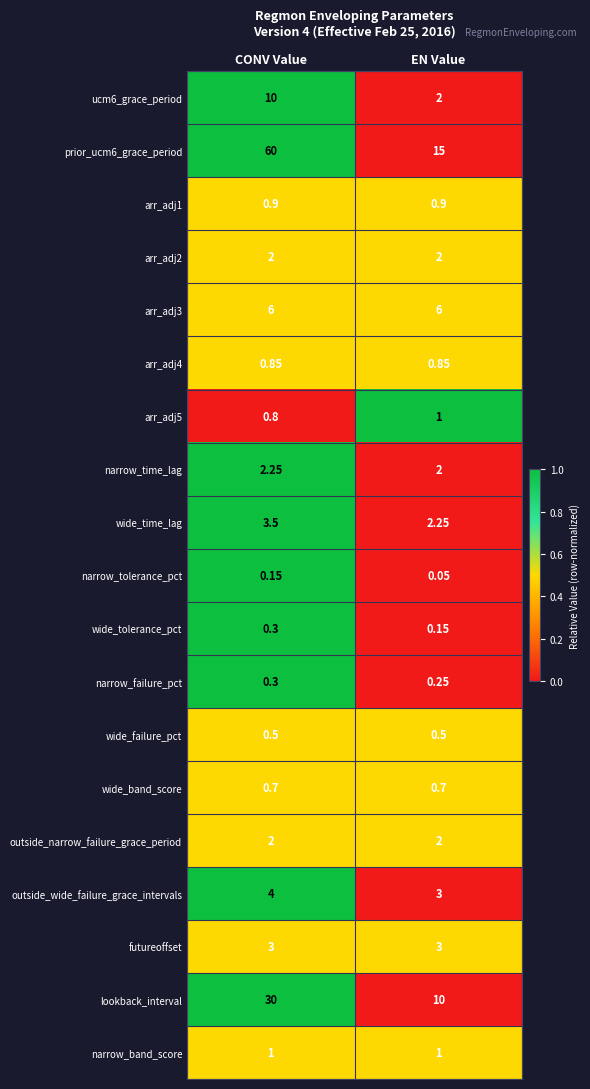

Where does the wide_time_lag series first go above 3?

CONV Value